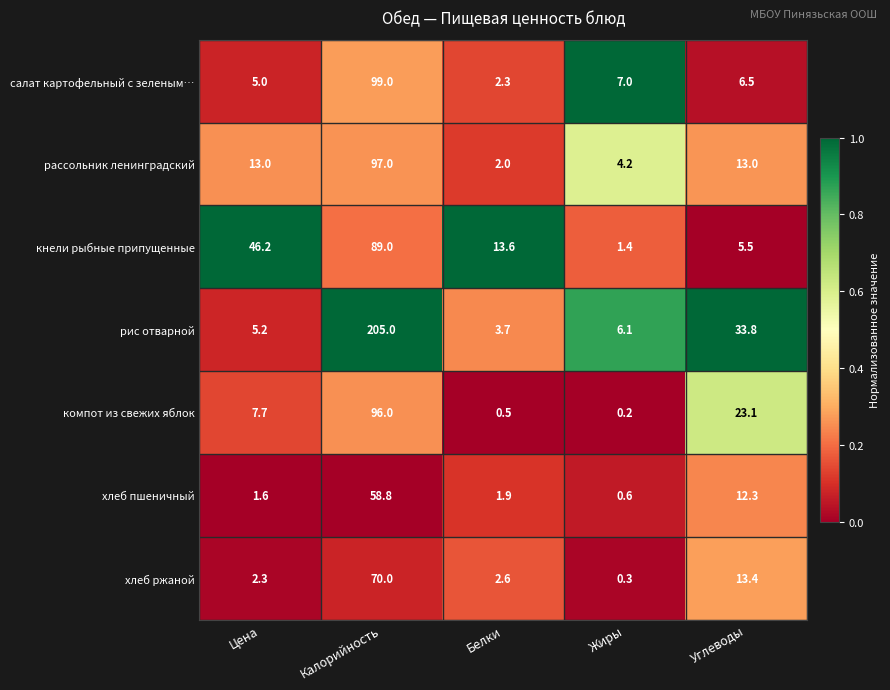

What is the sum of the рассольник ленинградский values at Жиры and Калорийность?

101.2